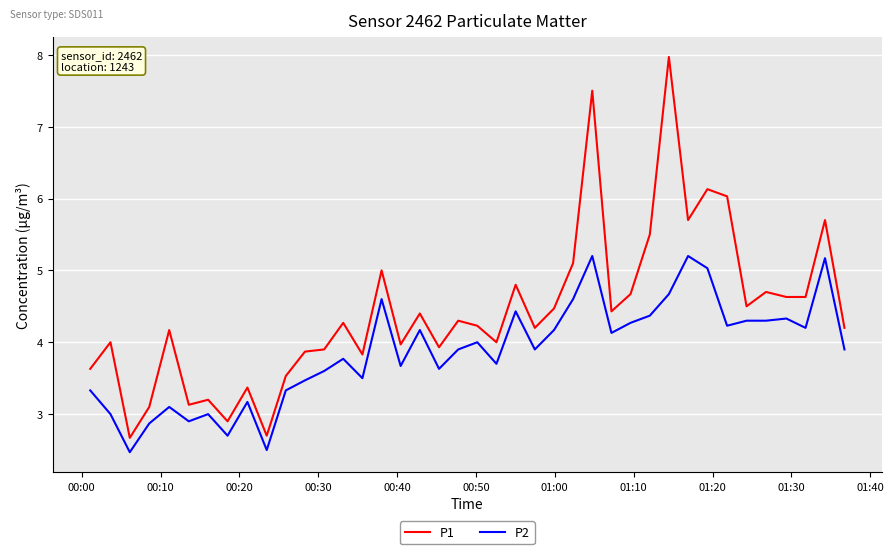

What is the difference between the maximum and minimum values in the P2 series?

2.7